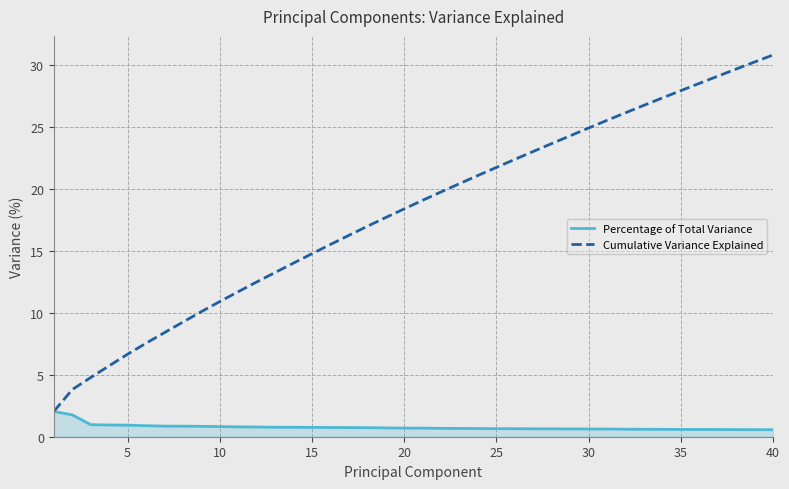

Which series has the largest total across all categories?

Cumulative Variance Explained